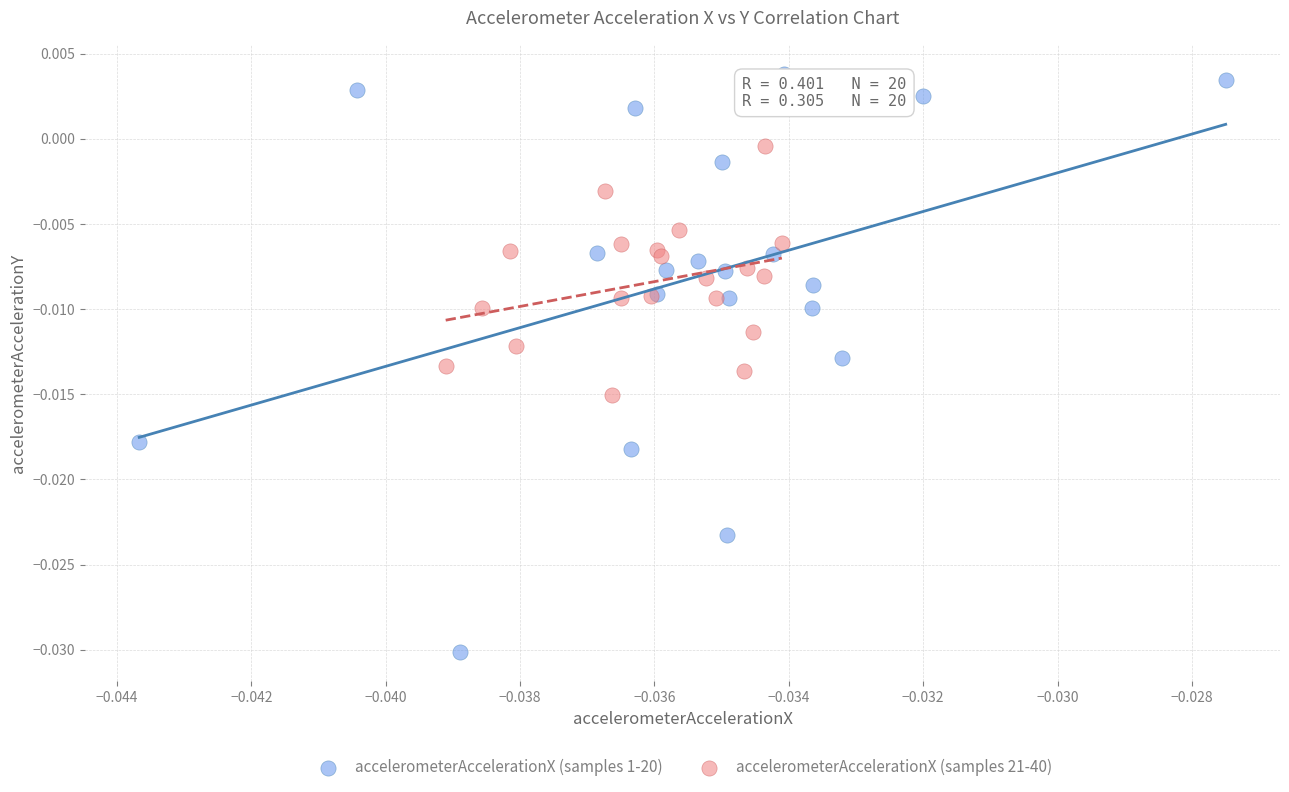

What are all the series names shown in the legend?

accelerometerAccelerationX (samples 1-20), accelerometerAccelerationX (samples 21-40)